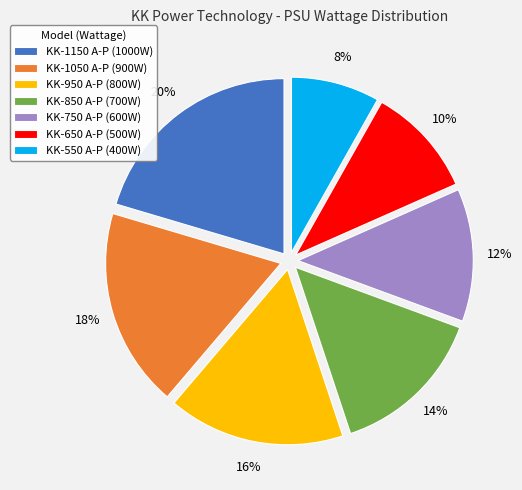

To the nearest percent, what percentage of the pie is KK-850 A-P?

14%